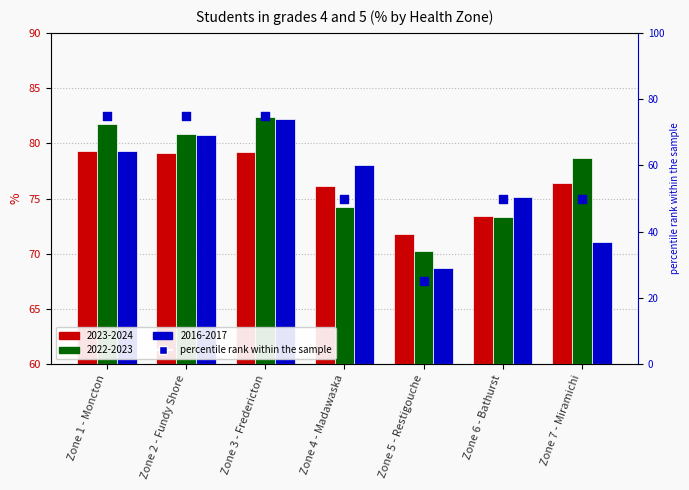

Between Zone 1 - Moncton and Zone 7 - Miramichi, which is larger?

Zone 1 - Moncton